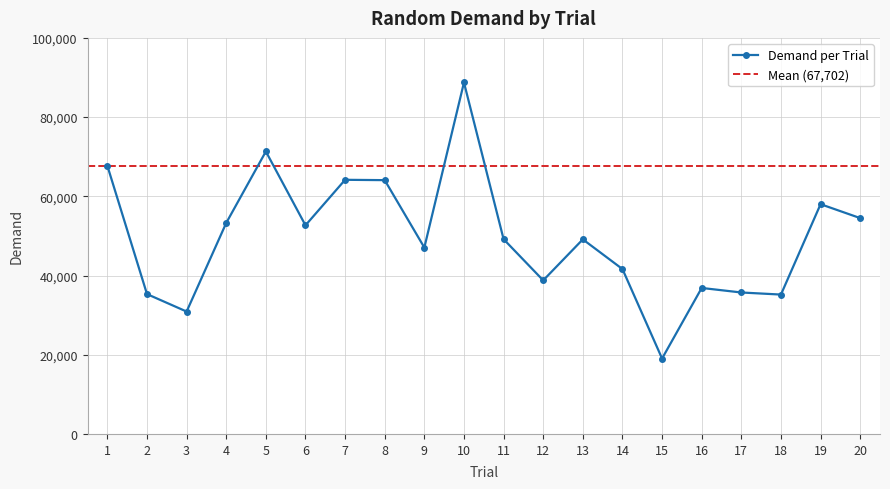

At which label does the data first exceed 49177?

1